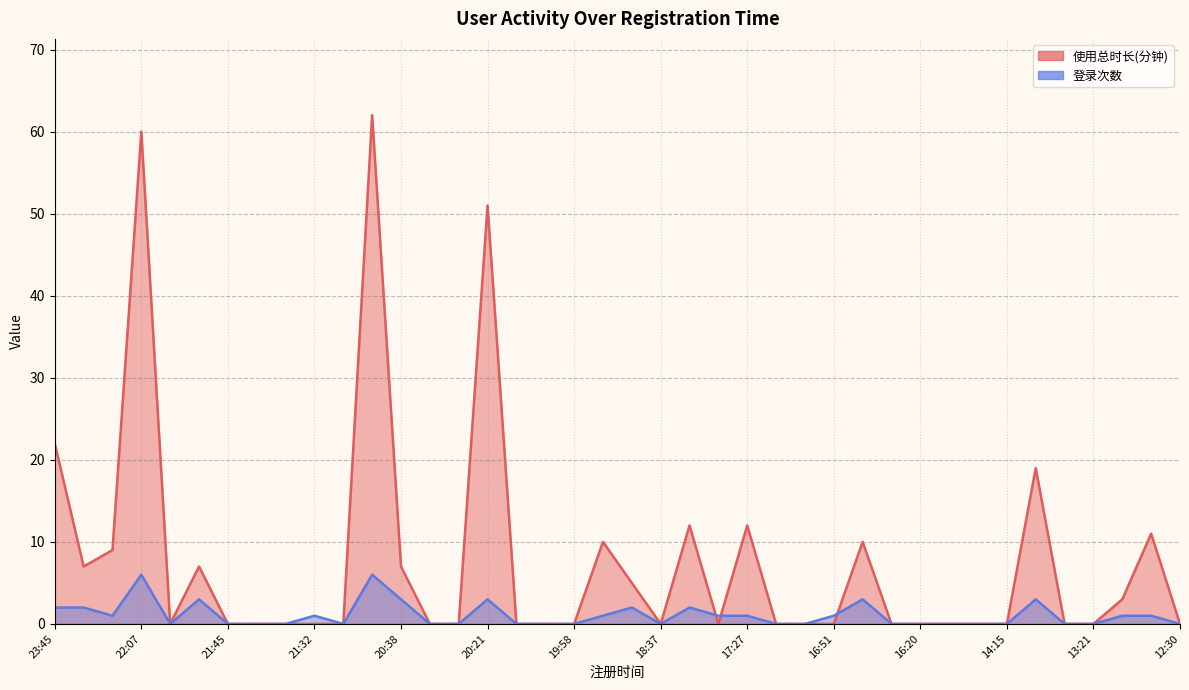

Which series has the largest range (max minus min)?

使用总时长(分钟)